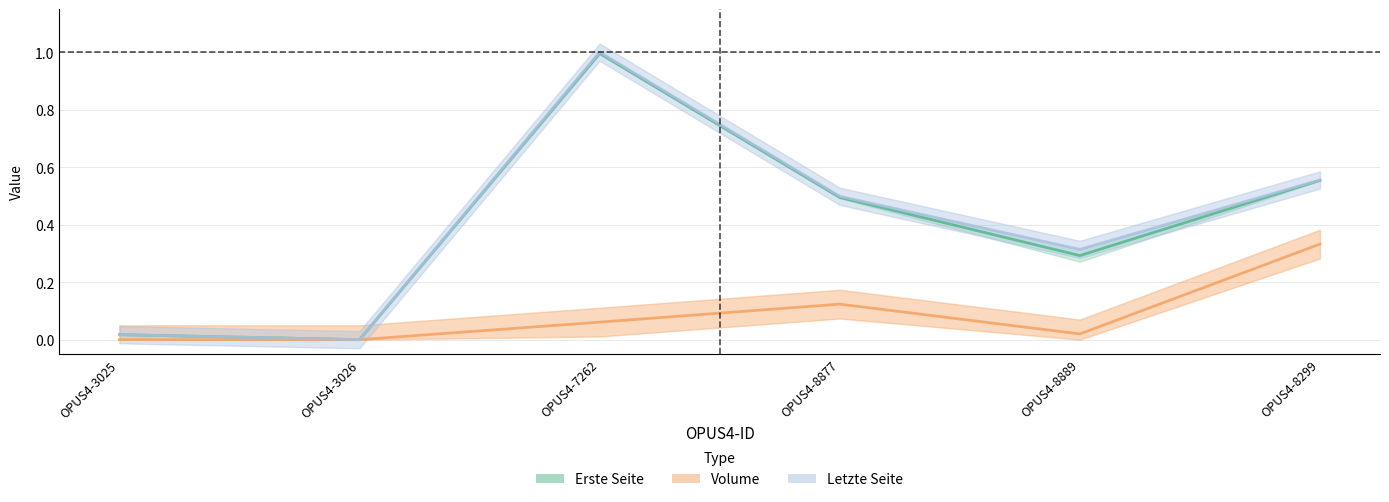

What are all the series names shown in the legend?

Erste Seite (center), Volume, Letzte Seite